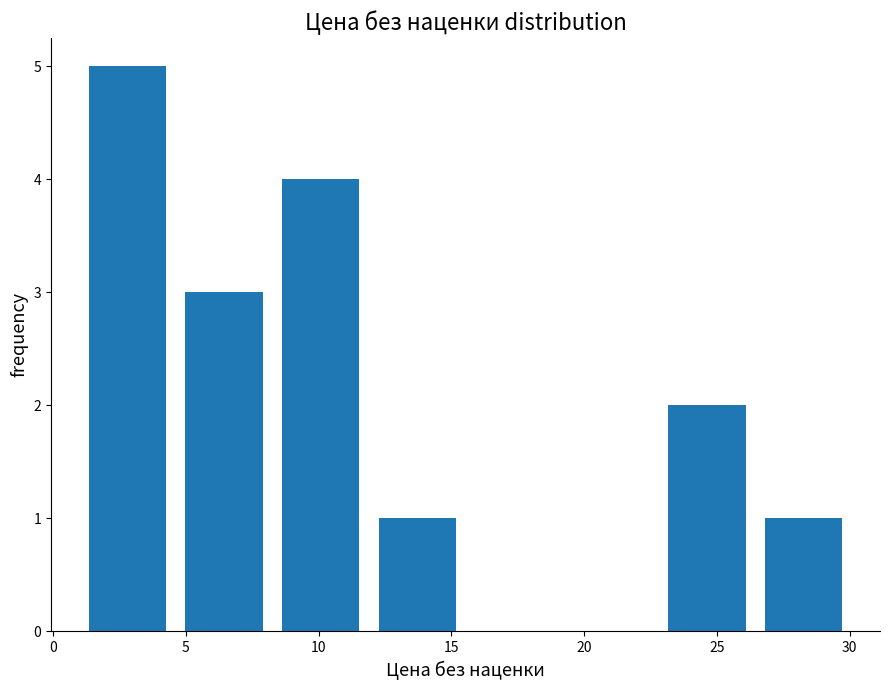

Reading left to right, transcribe this chart: for each bar, give the range it covers on the x-axis and its height. Neither the bar edges nor the heights are printed on the chart, so give them approximately, as read against the axes.

1.0 to 4.5: 5
4.5 to 8.5: 3
8.5 to 12.0: 4
12.0 to 15.5: 1
15.5 to 19.0: 0
19.0 to 23.0: 0
23.0 to 26.5: 2
26.5 to 30.0: 1